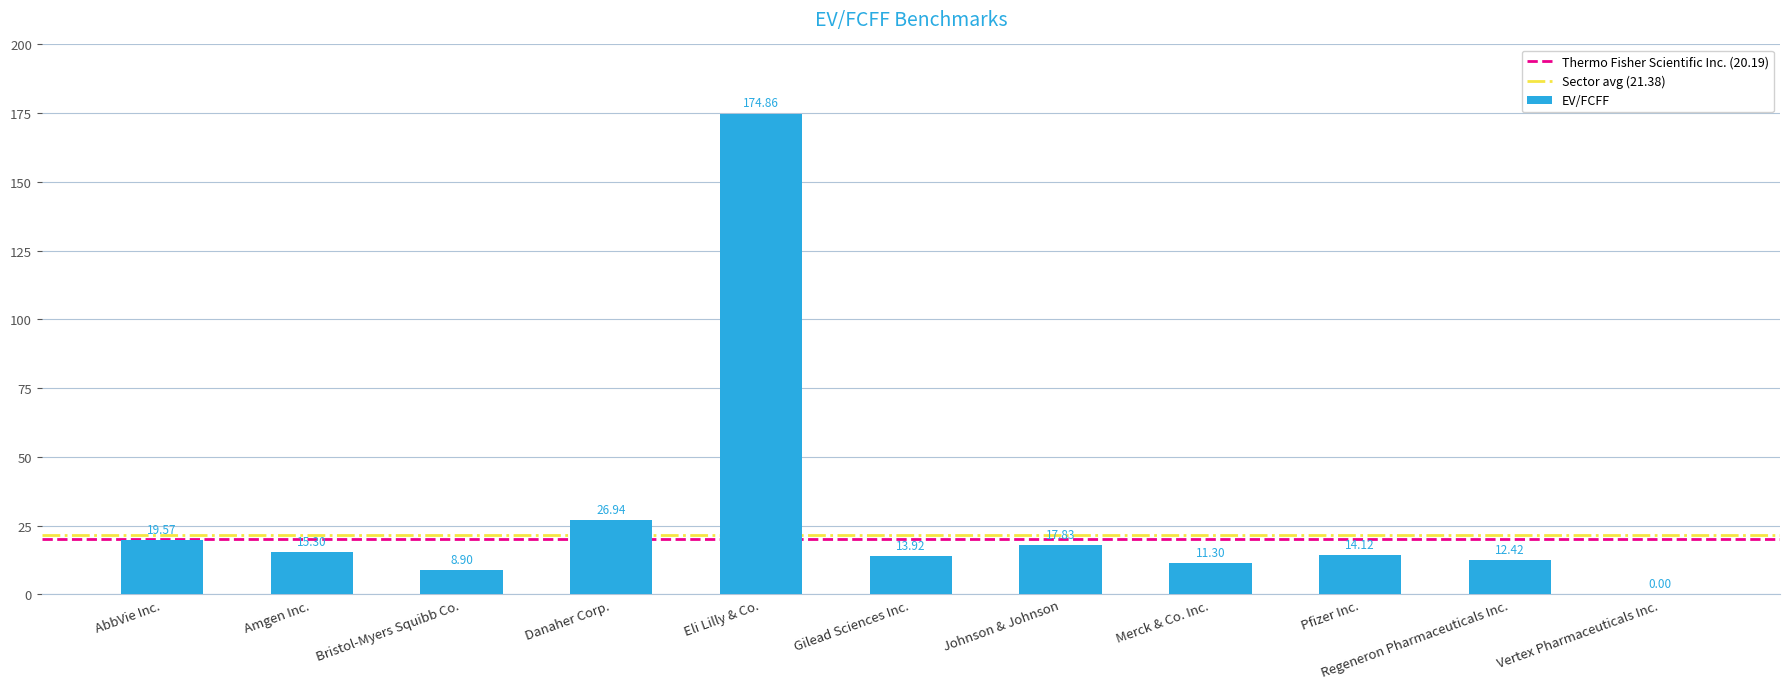

Reading right to left, what are all the values shown in this chart?

Vertex Pharmaceuticals Inc.=0.0	Regeneron Pharmaceuticals Inc.=12.4	Pfizer Inc.=14.1	Merck & Co. Inc.=11.3	Johnson & Johnson=17.8	Gilead Sciences Inc.=13.9	Eli Lilly & Co.=174.9	Danaher Corp.=26.9	Bristol-Myers Squibb Co.=8.9	Amgen Inc.=15.3	AbbVie Inc.=19.6